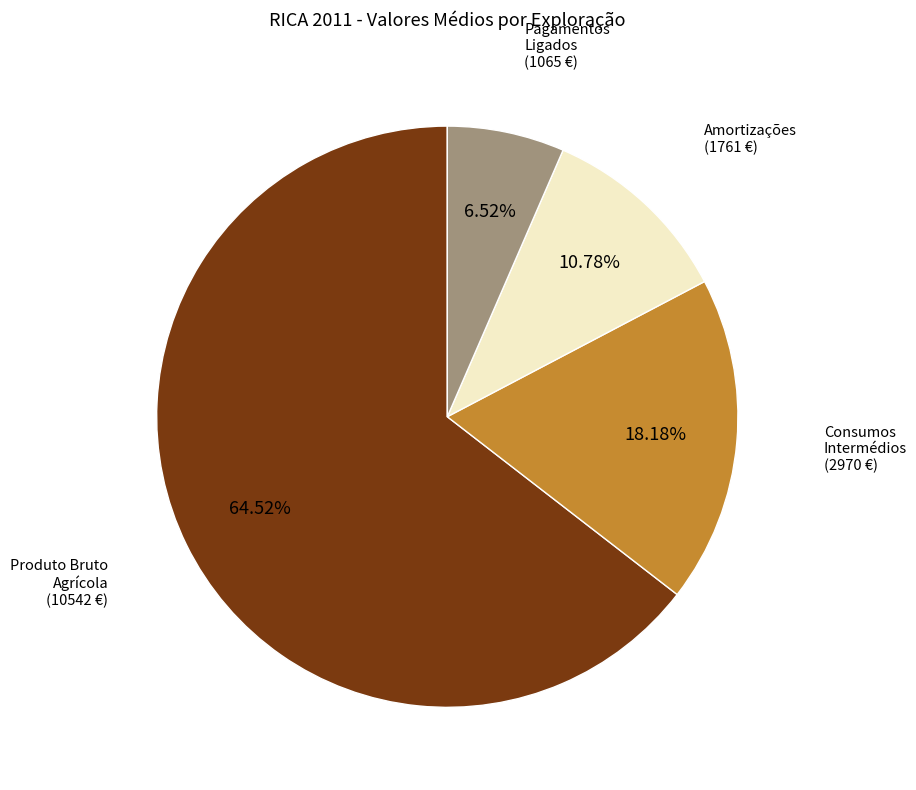

Does any single category account for the majority?

Yes